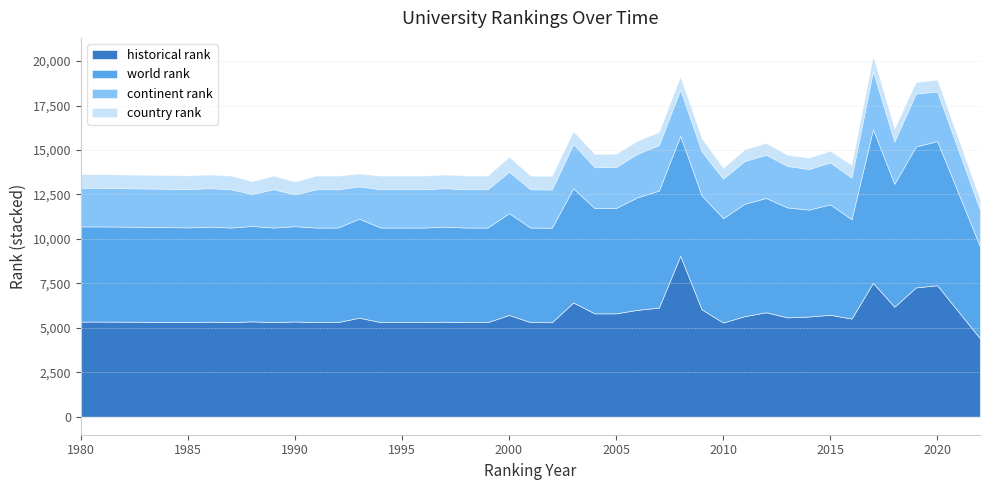

True or false: country rank has a value of 960 at 2020.

False